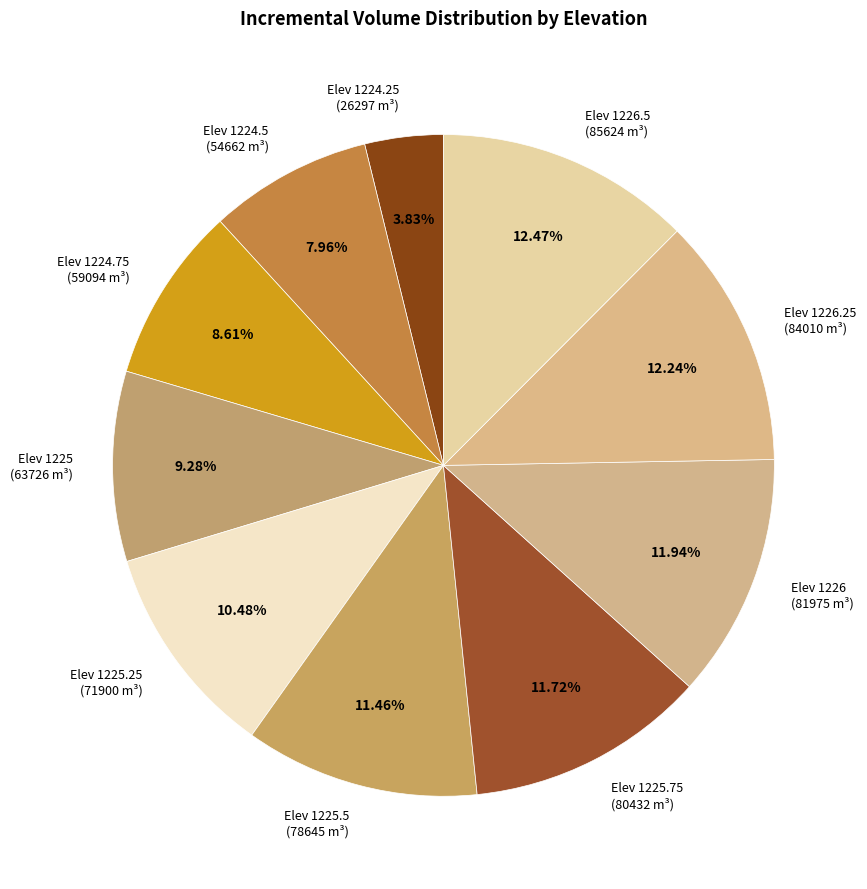

Do Elev 1225 (63726 m³) and Elev 1226 (81975 m³) together represent more than half of the pie?

No